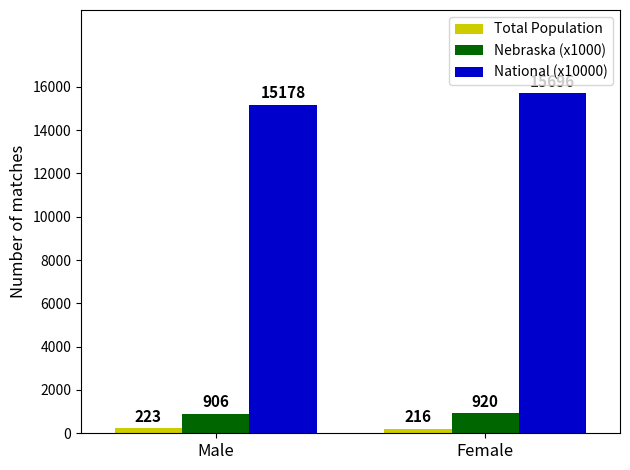

Reading left to right, transcribe all the data shown in this chart.

Total Population: Male=223	Female=216
Nebraska (x1000): Male=906	Female=920
National (x10000): Male=15178	Female=15696